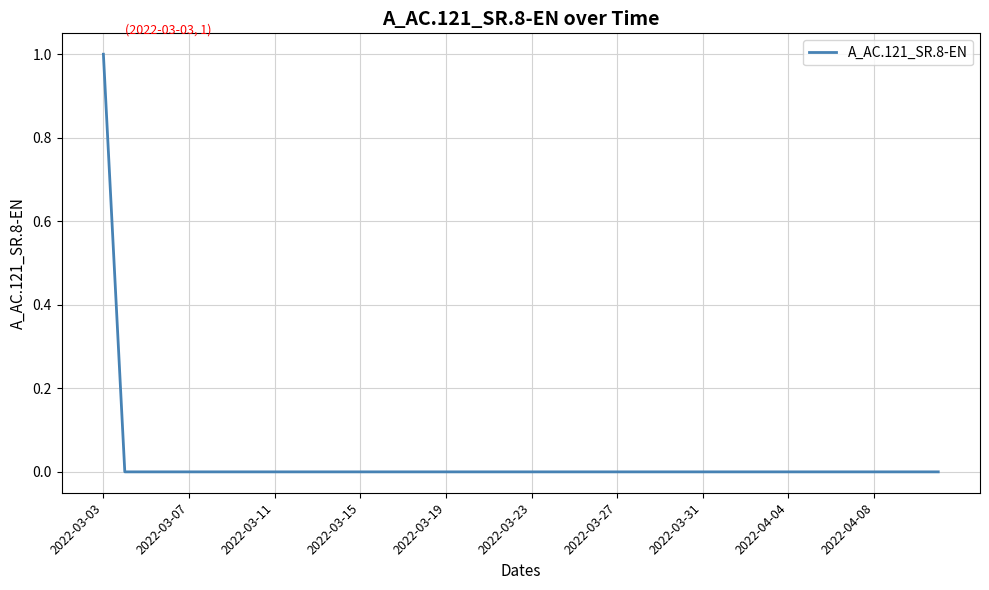

What is the difference between the maximum and minimum values?

1